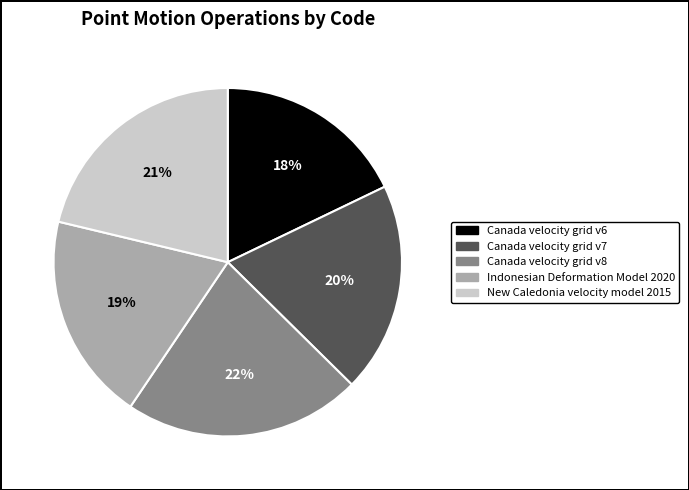

Approximately how many times larger is the value at Indonesian Deformation Model 2020 compared to Canada velocity grid v6?

1.1